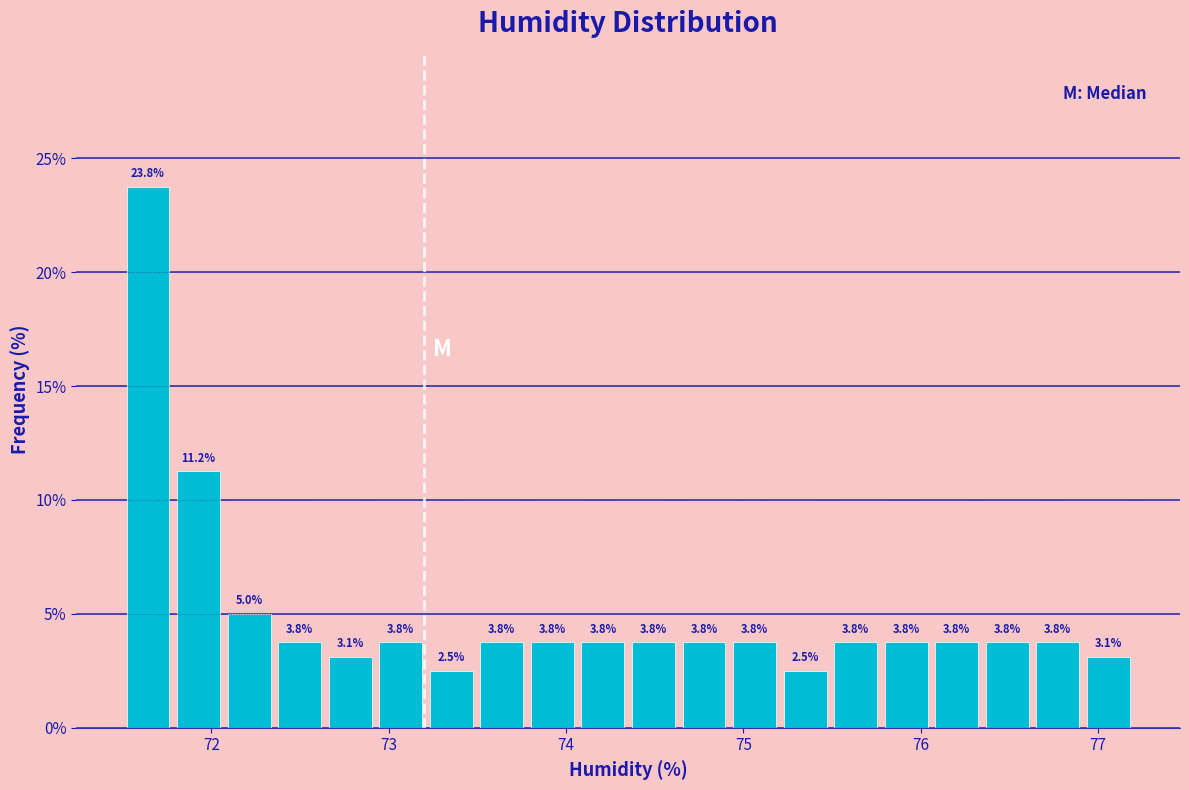

Around what value on the x-axis is the tallest bar? Give the approximate position of its centre, as read against the axis.

71.6